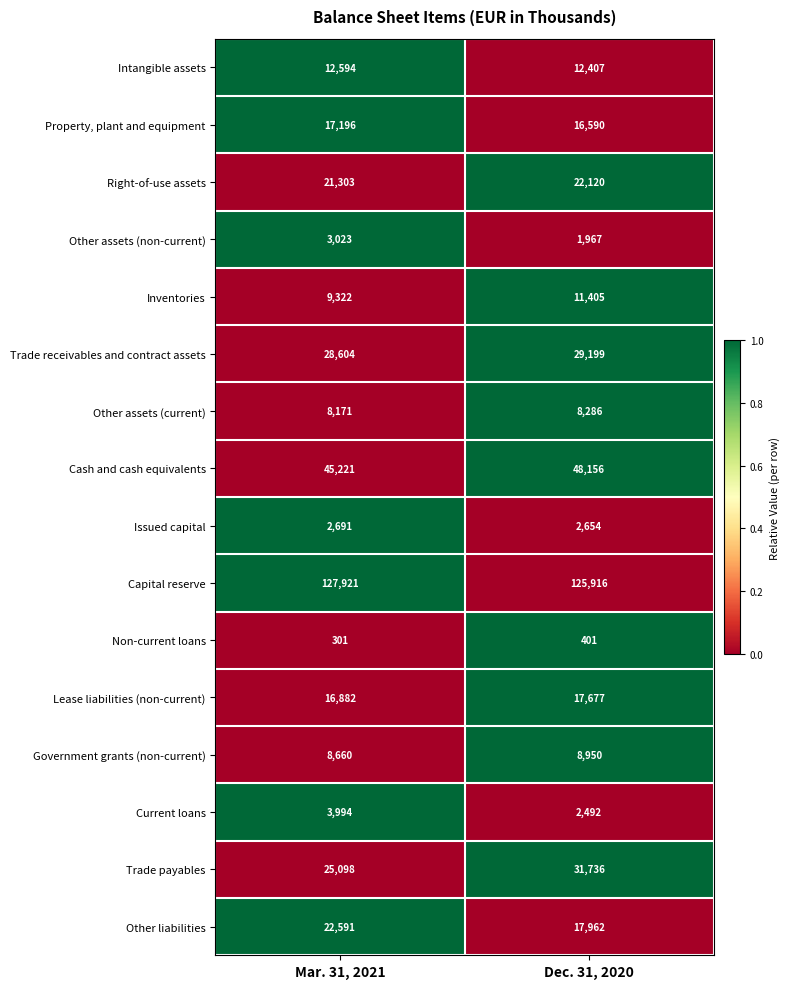

Rank the series at Dec. 31, 2020 from highest to lowest value.

Capital reserve, Cash and cash equivalents, Trade payables, Trade receivables and contract assets, Right-of-use assets, Other liabilities, Lease liabilities (non-current), Property, plant and equipment, Intangible assets, Inventories, Government grants (non-current), Other assets (current), Issued capital, Current loans, Other assets (non-current), Non-current loans